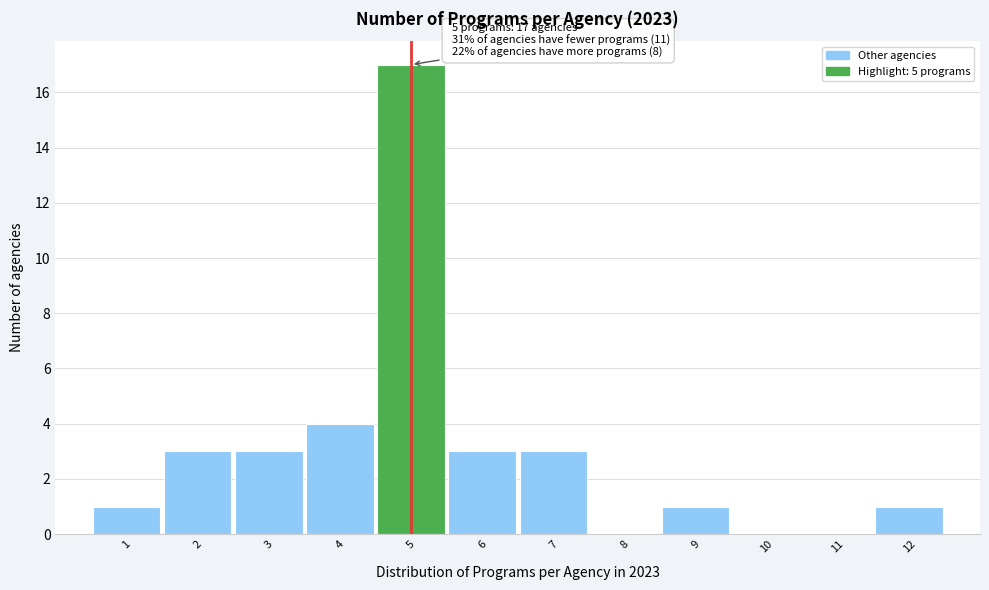

Which range on the x-axis has the tallest bar?

4.5 to 5.5